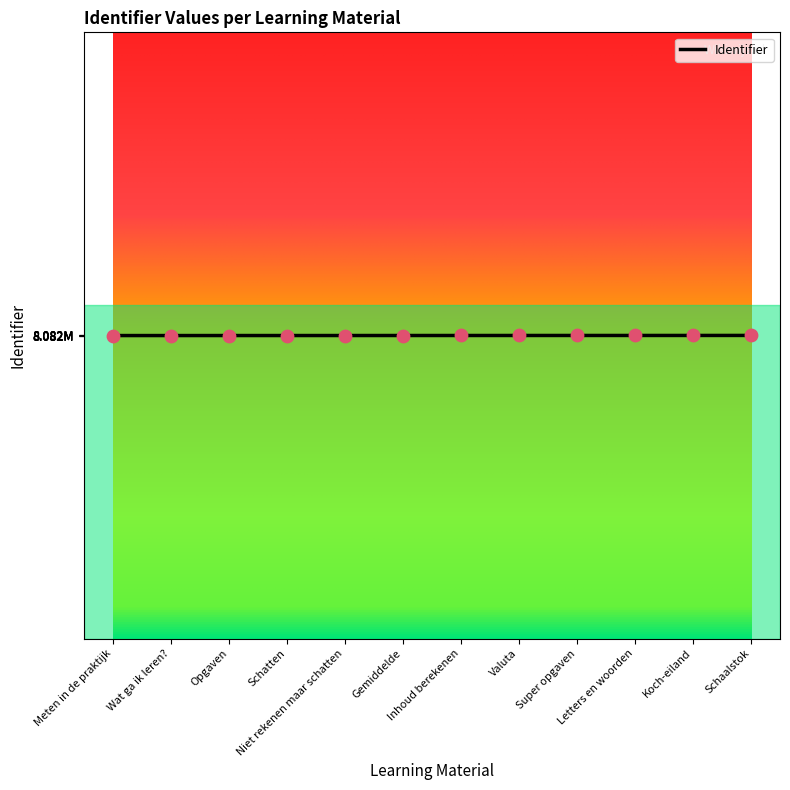

Is this an area chart (filled region under the line)?

No